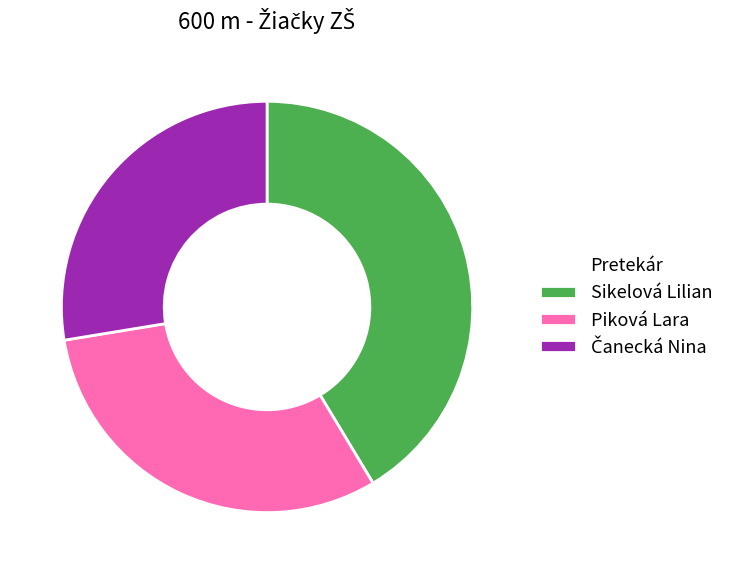

Approximately how many times larger is the value at Sikelová Lilian compared to Piková Lara?

1.3